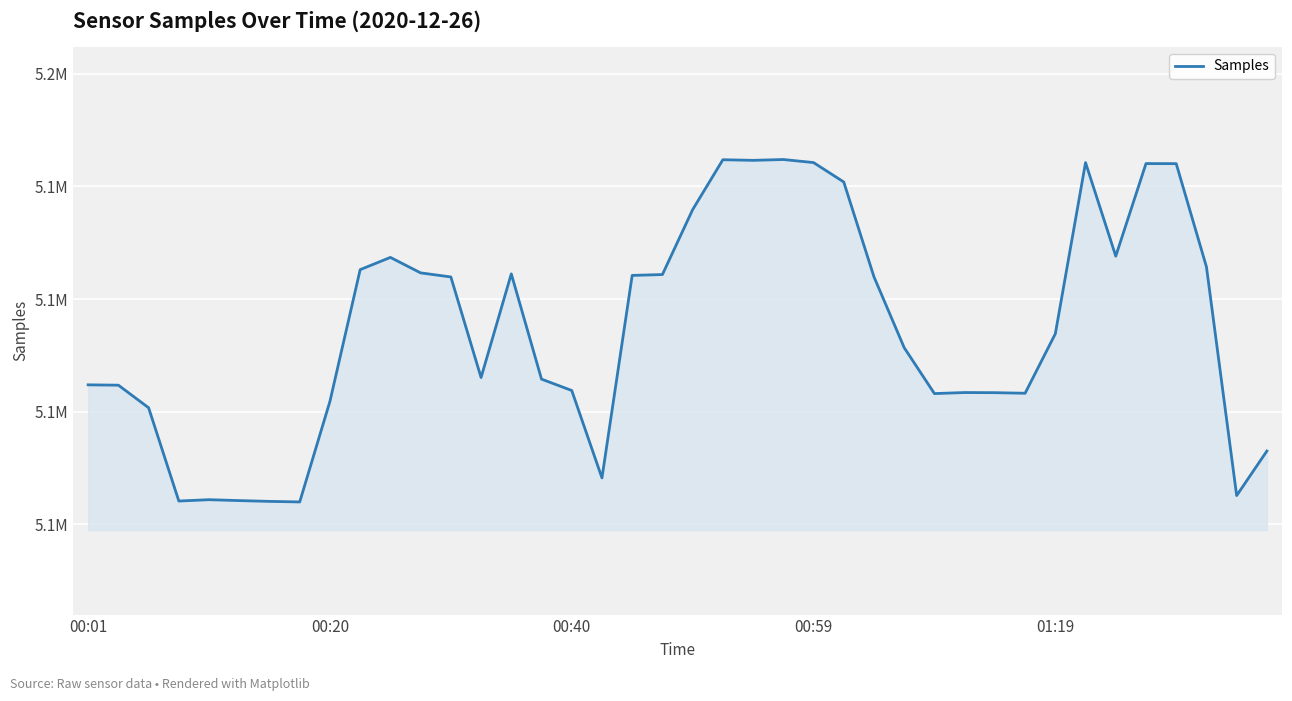

What is the difference between the maximum and minimum values?

60792